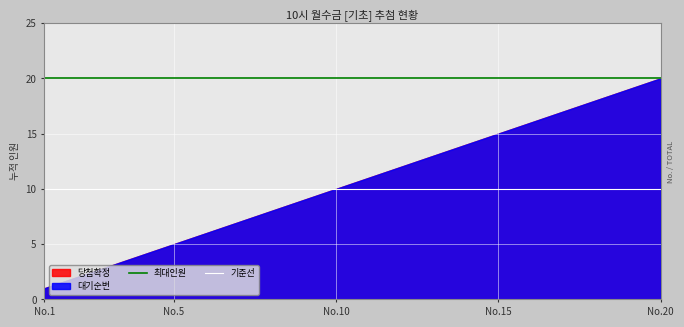

Is it true that 최대인원 equals 33 at No.15?

False